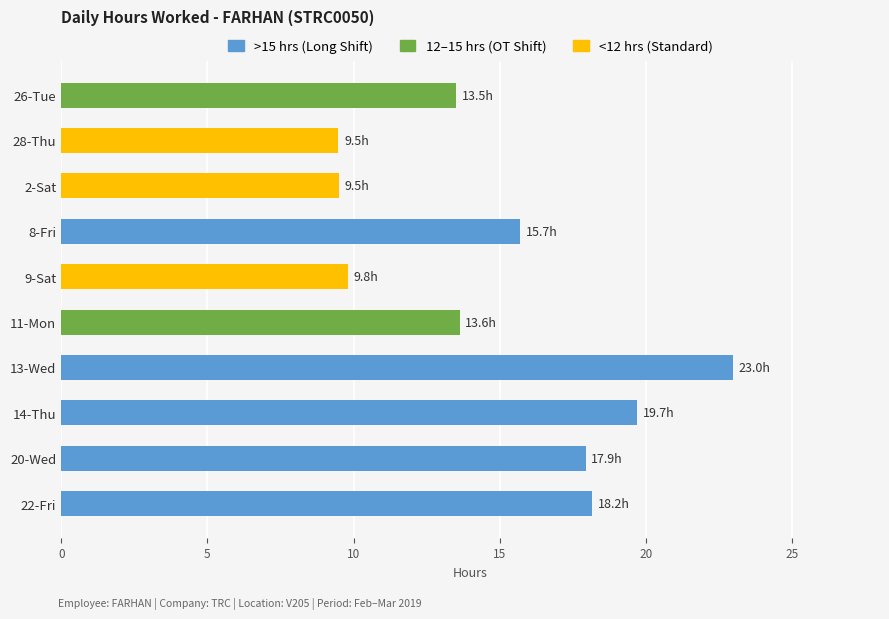

Where is the data nearest to the value 16?

8-Fri